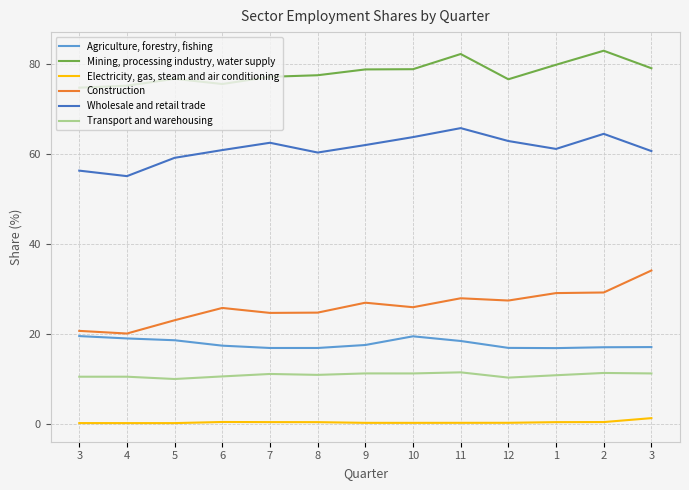

Is this an area chart (filled region under the line)?

No